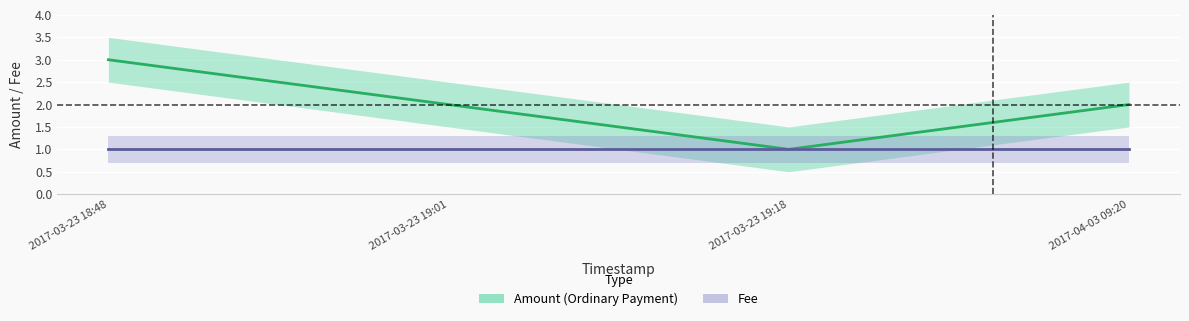

How many Amount values are between 2 and 3?

3